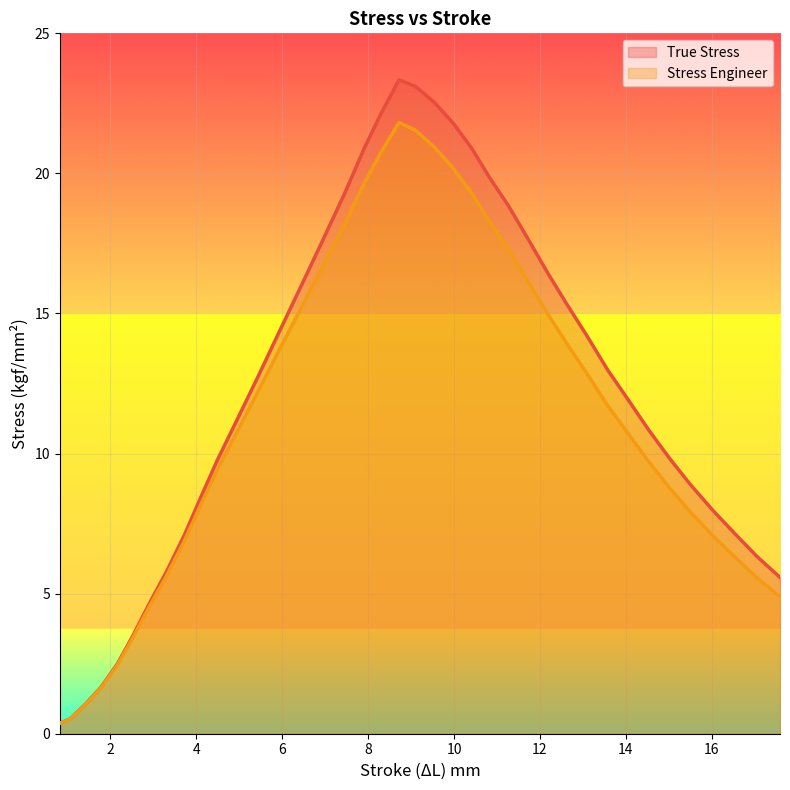

The True Stress series shows 9.8 at 4.49. True or false?

True